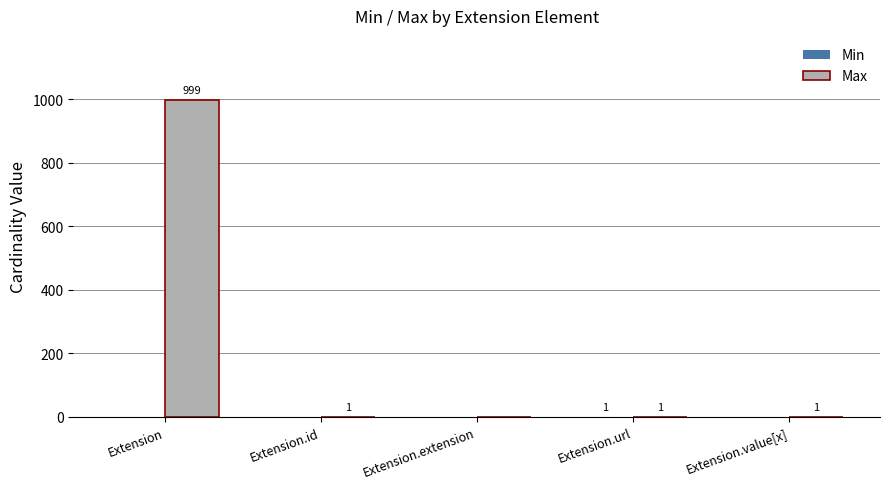

Count the number of categories in the chart.

5